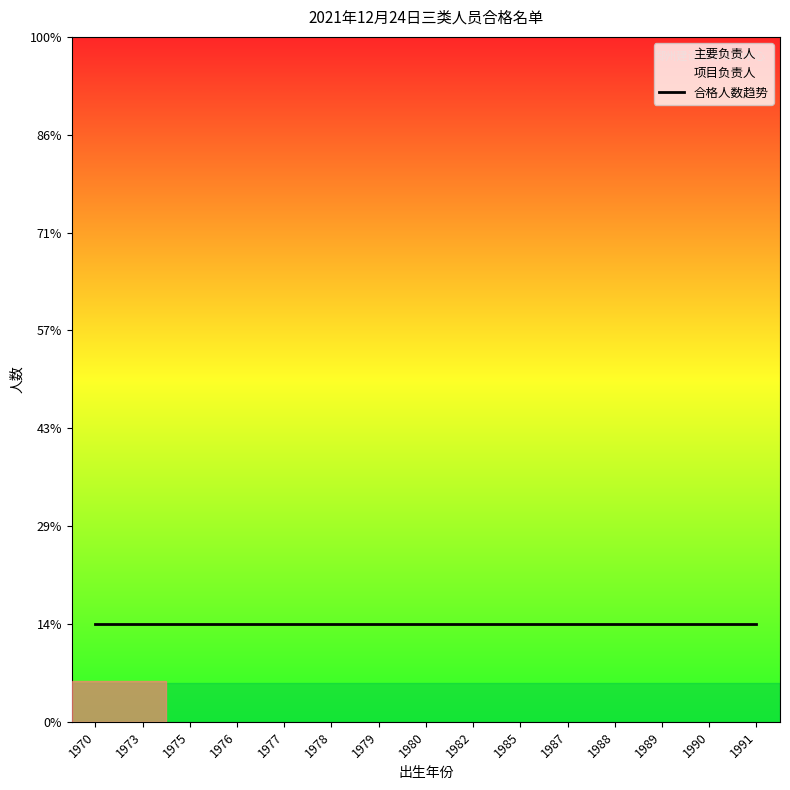

What is the difference between the maximum and minimum values in the 项目负责人 series?

14